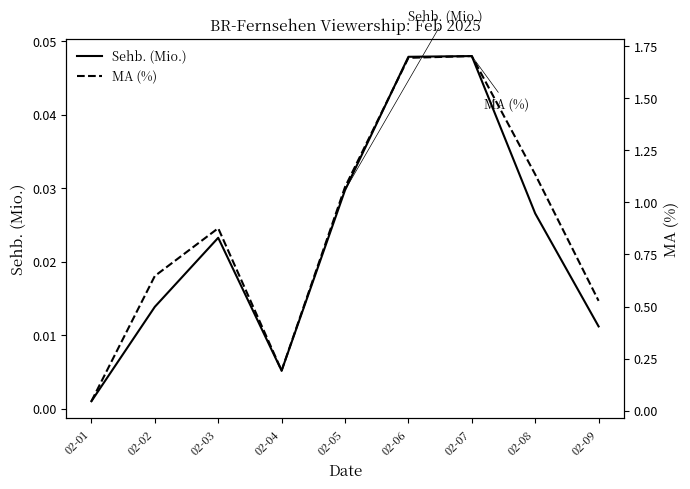

Between 02-02 and 02-01, which is larger?

02-02